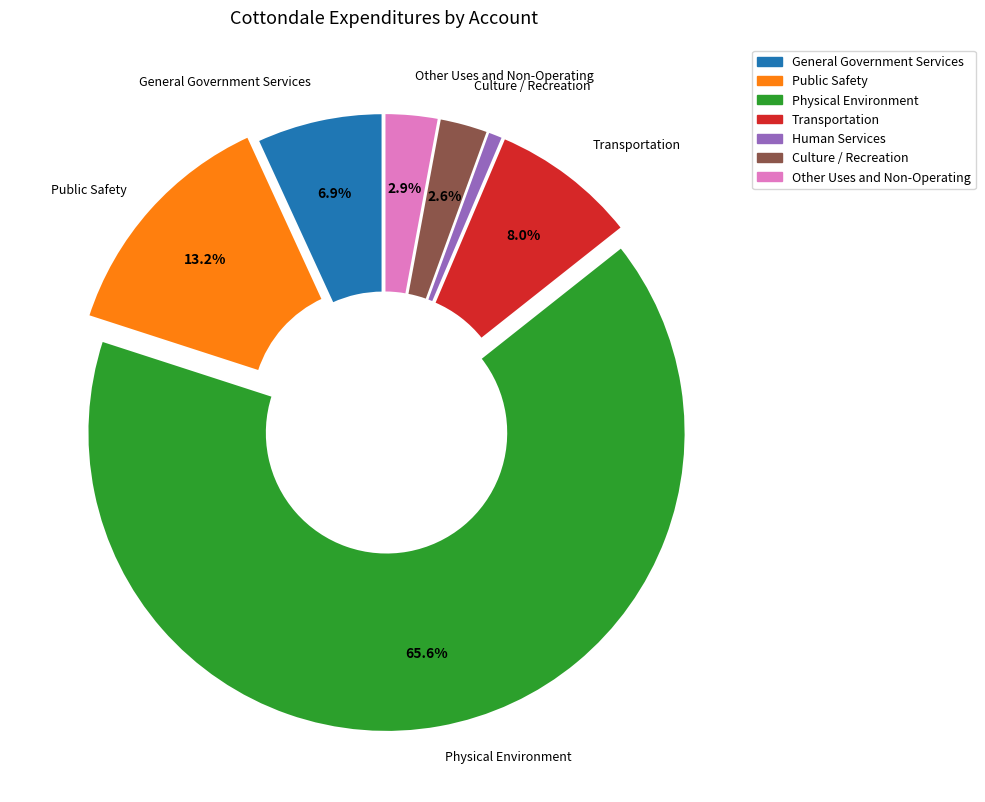

To the nearest percent, what portion does Physical Environment represent?

66%